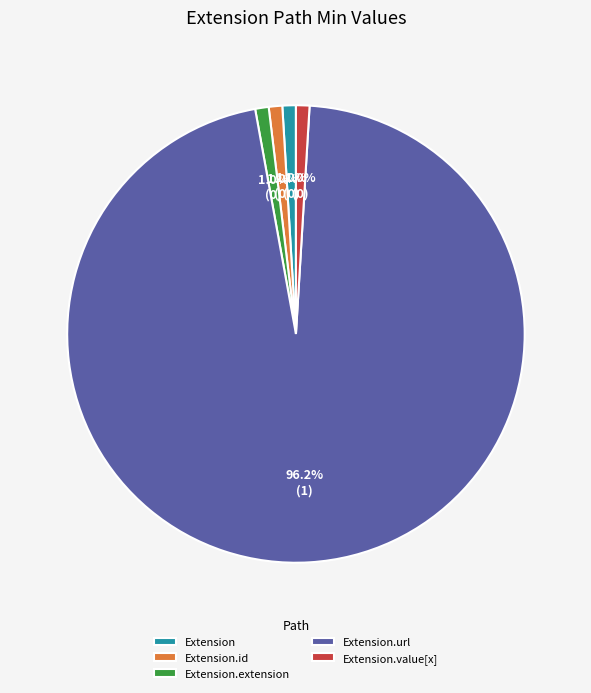

Which category accounts for the majority?

Extension.url